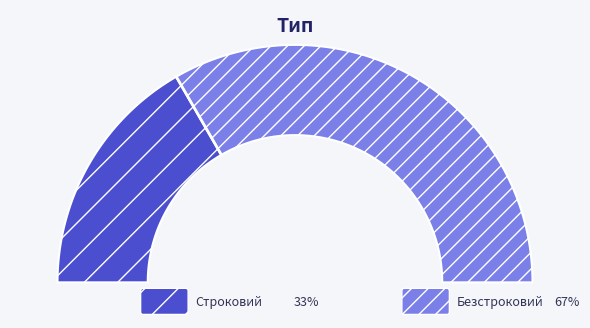

True or false: Строковий accounts for 18% of the total.

False